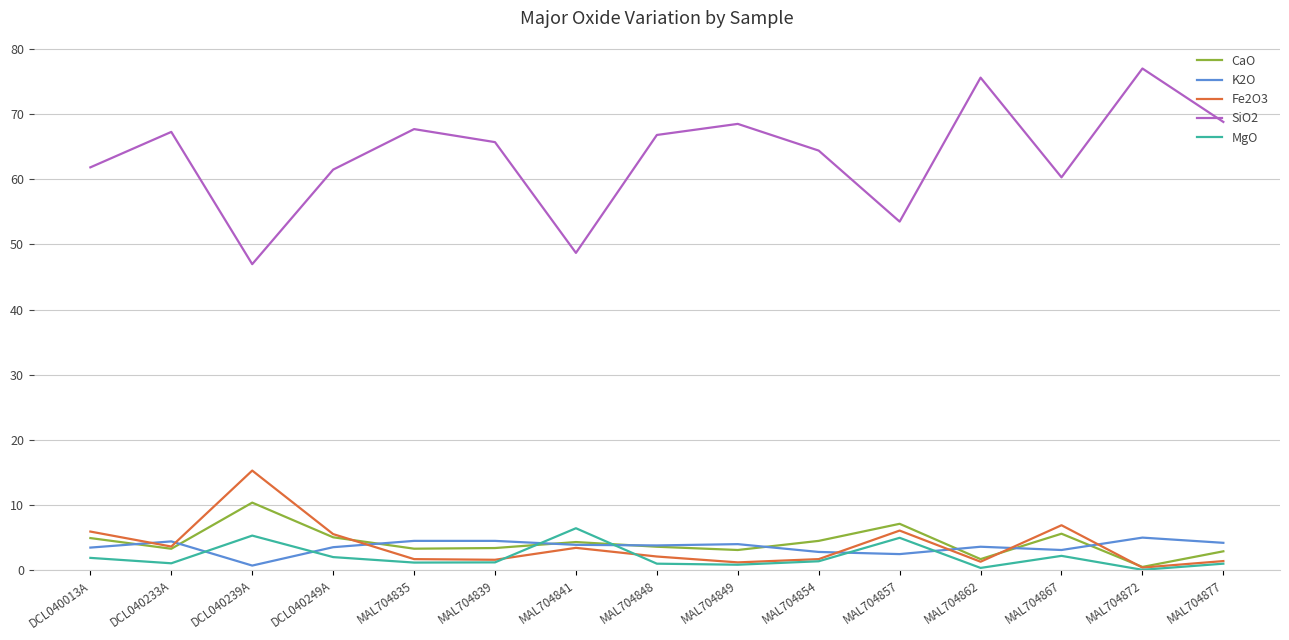

What is the spread (max minus min) of values at DCL040013A?

59.9